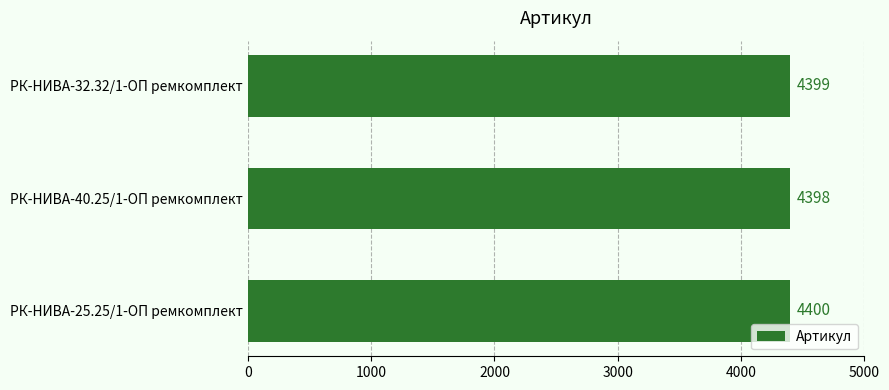

How many data points are less than 4399?

1